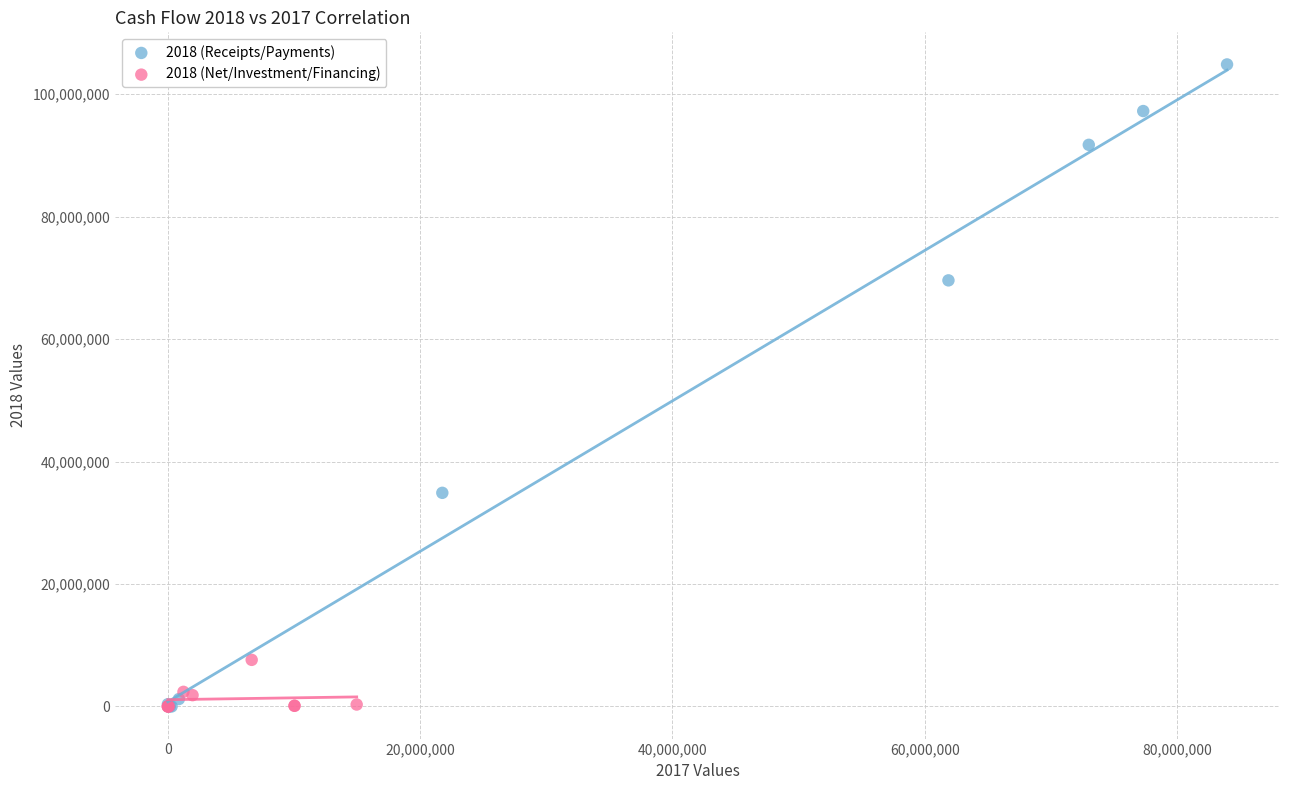

Which series reaches the maximum Y coordinate?

2018 (Receipts/Payments)